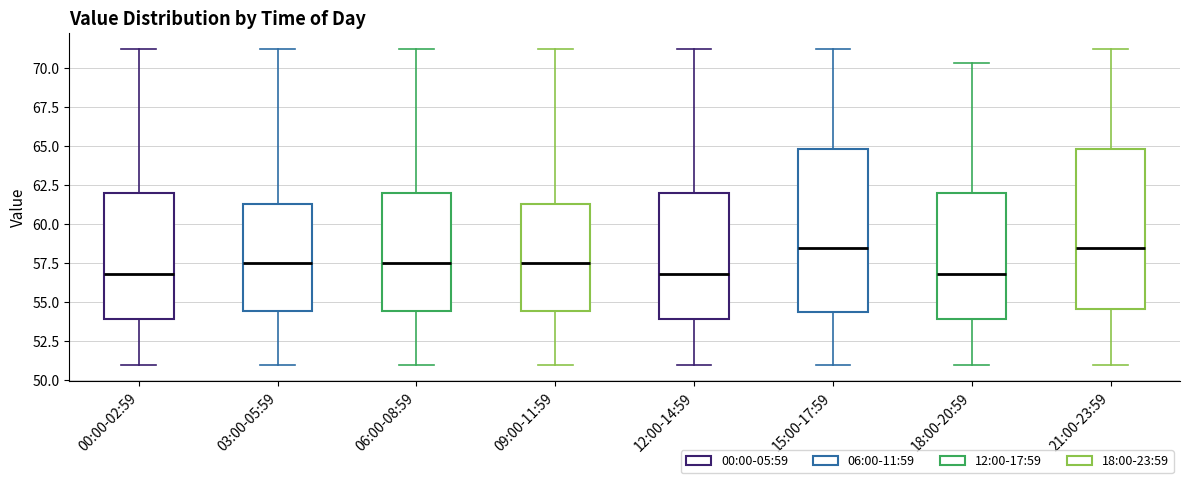

Reading left to right, transcribe this box plot: for each box, give where its median line is, the range the box spans, and where its two whiskers end, as read against the y-axis. The values are not printed on the chart, so give them approximately, as read against the axis.

00:00-02:59: median 57.0, box 54.0 to 62.0, whiskers 51.0 to 71.0
03:00-05:59: median 57.5, box 54.5 to 61.5, whiskers 51.0 to 71.0
06:00-08:59: median 57.5, box 54.5 to 62.0, whiskers 51.0 to 71.0
09:00-11:59: median 57.5, box 54.5 to 61.5, whiskers 51.0 to 71.0
12:00-14:59: median 57.0, box 54.0 to 62.0, whiskers 51.0 to 71.0
15:00-17:59: median 58.5, box 54.5 to 65.0, whiskers 51.0 to 71.0
18:00-20:59: median 57.0, box 54.0 to 62.0, whiskers 51.0 to 70.5
21:00-23:59: median 58.5, box 54.5 to 65.0, whiskers 51.0 to 71.0